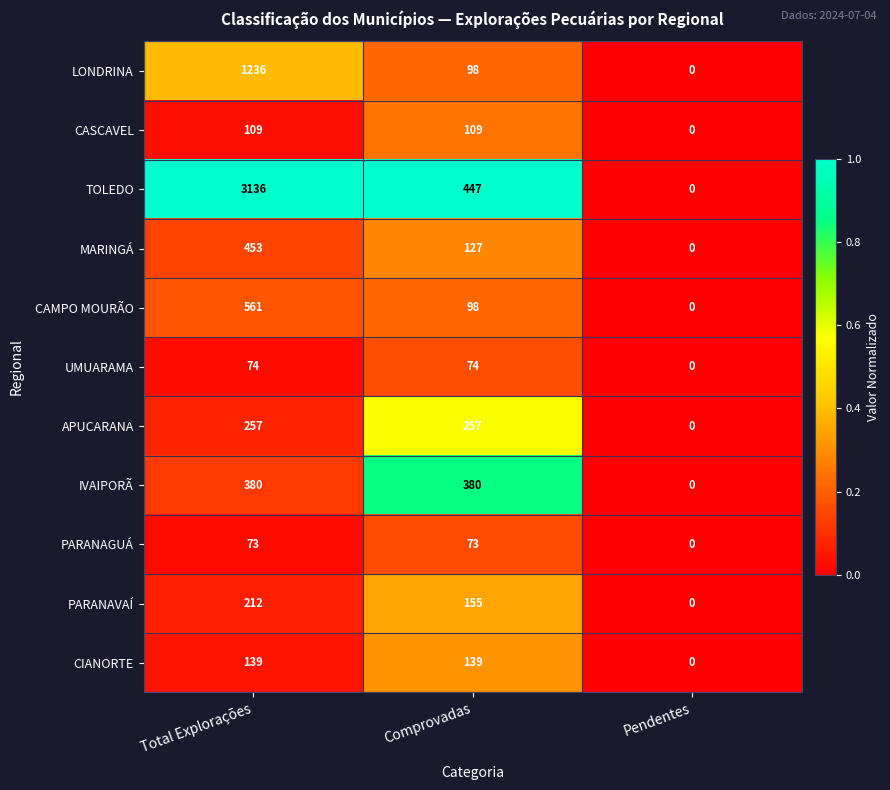

Is the value of CASCAVEL at Comprovadas greater than the value of CAMPO MOURÃO at Pendentes?

Yes